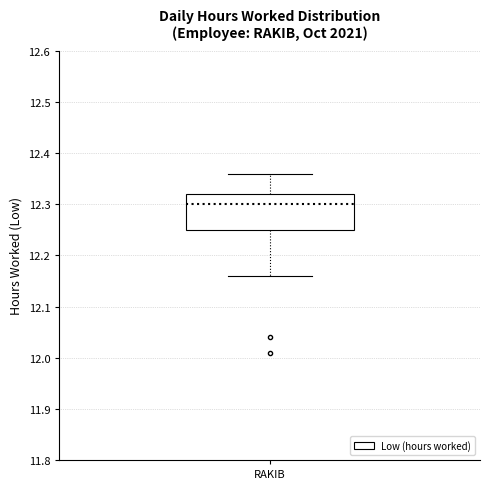

Transcribe this box plot: give where the median line is, the range the box spans, and where the two whiskers end, as read against the y-axis. The values are not printed on the chart, so give them approximately, as read against the axis.

median 12.30, box 12.25 to 12.32, whiskers 12.16 to 12.36